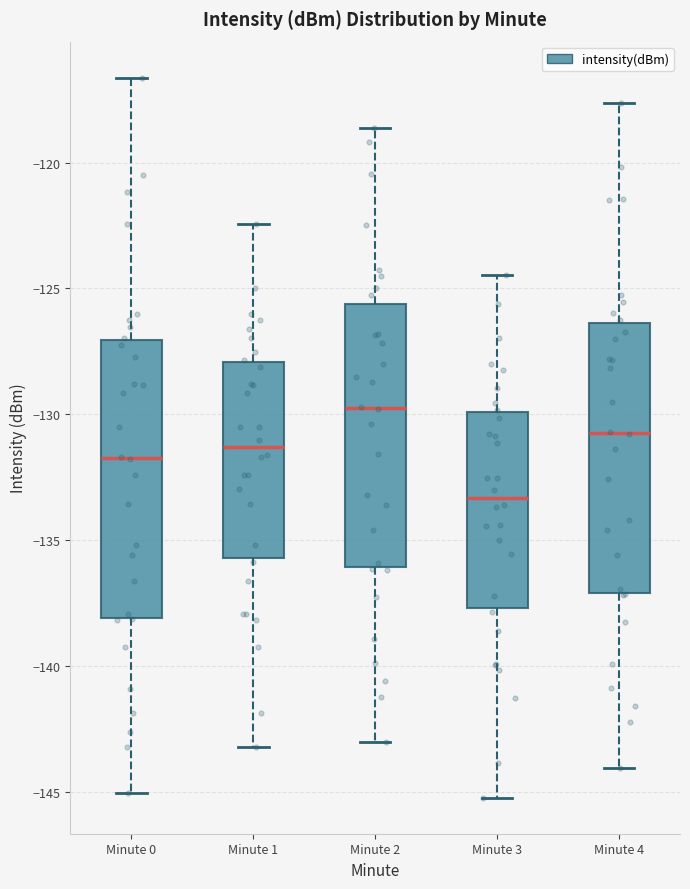

Reading left to right, transcribe this box plot: for each box, give where its median line is, the range the box spans, and where its two whiskers end, as read against the y-axis. The values are not printed on the chart, so give them approximately, as read against the axis.

Minute 0: median -131.5, box -138.0 to -127.0, whiskers -145.0 to -116.5
Minute 1: median -131.5, box -135.5 to -128.0, whiskers -143.0 to -122.5
Minute 2: median -129.5, box -136.0 to -125.5, whiskers -143.0 to -118.5
Minute 3: median -133.5, box -137.5 to -130.0, whiskers -145.0 to -124.5
Minute 4: median -130.5, box -137.0 to -126.5, whiskers -144.0 to -117.5